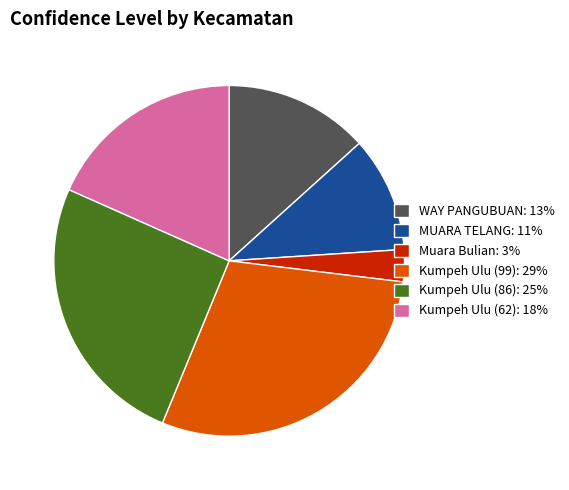

The Kumpeh Ulu (99): 29% slice represents 23% of the pie. True or false?

False